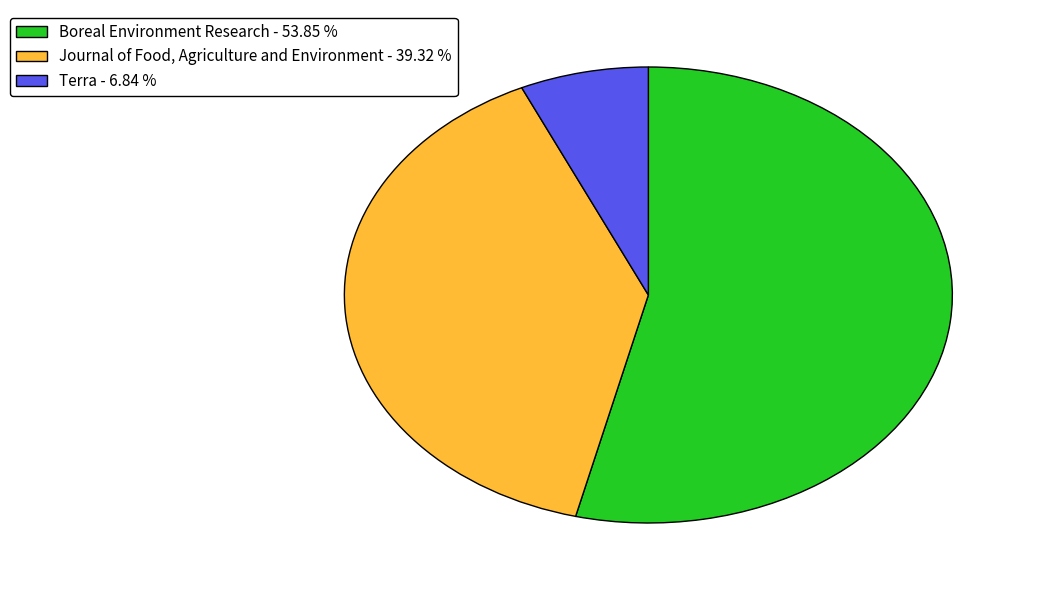

How many slices are in this pie chart?

3